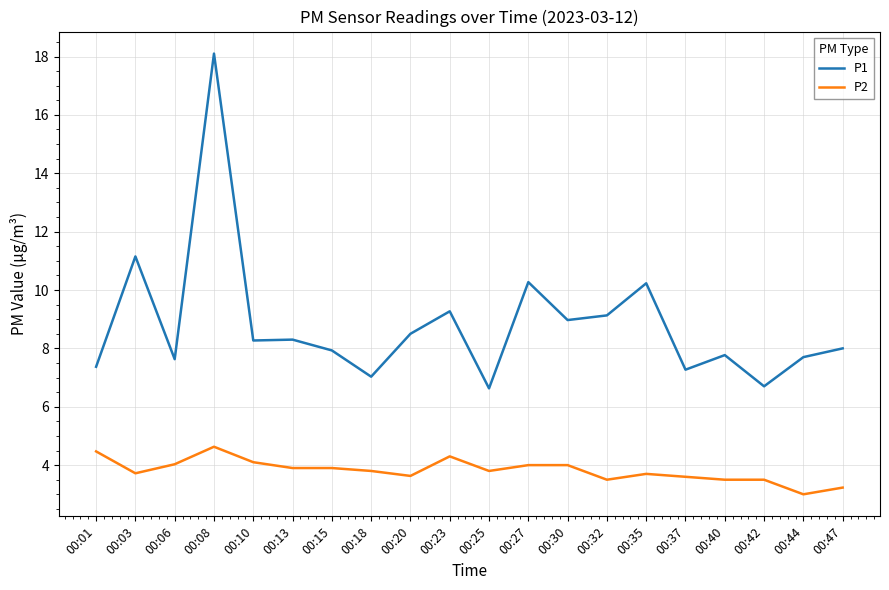

What is the difference between the maximum and second lowest values in the P1 series?

11.4